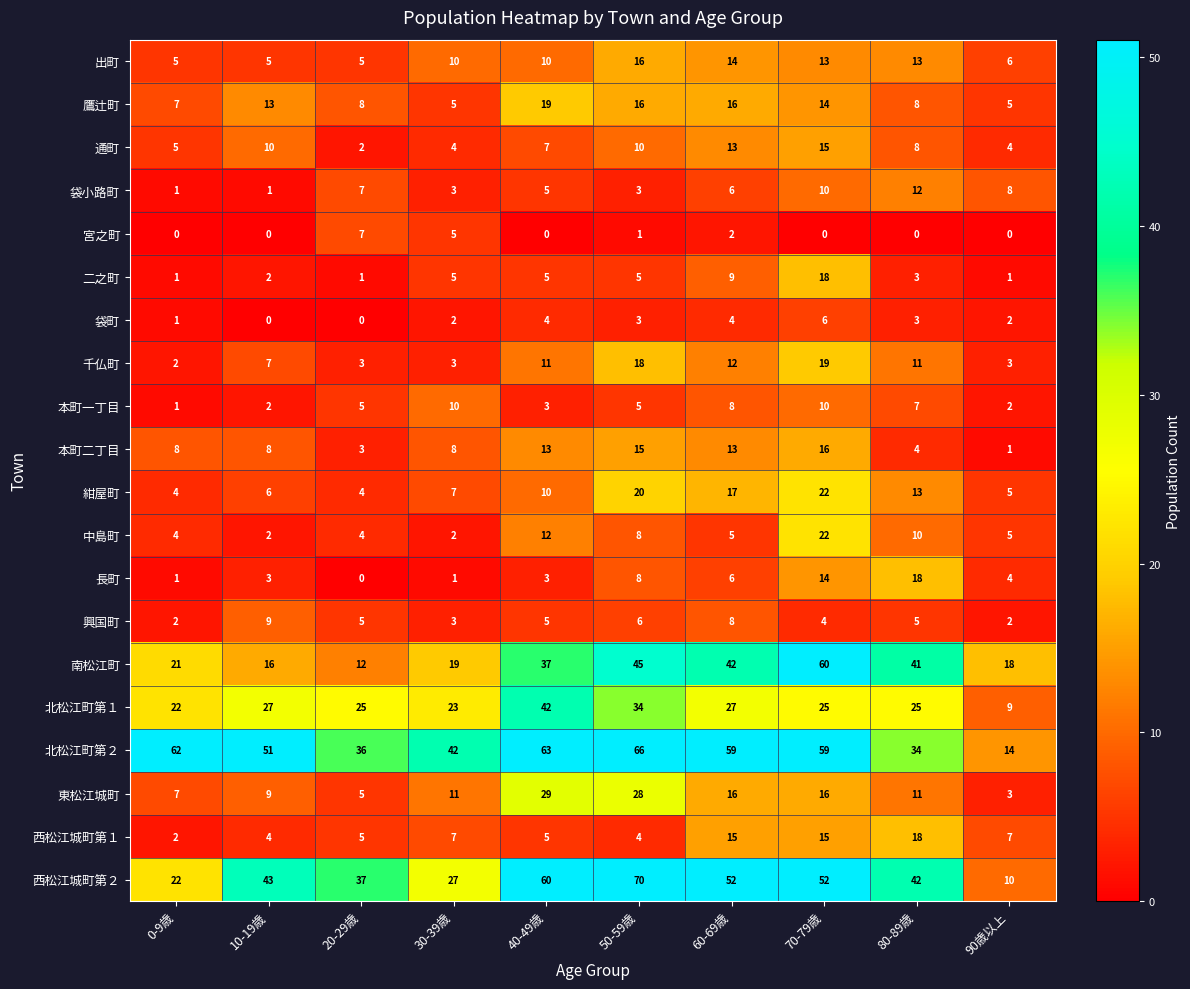

At how many categories does at least one series exceed 0?

10